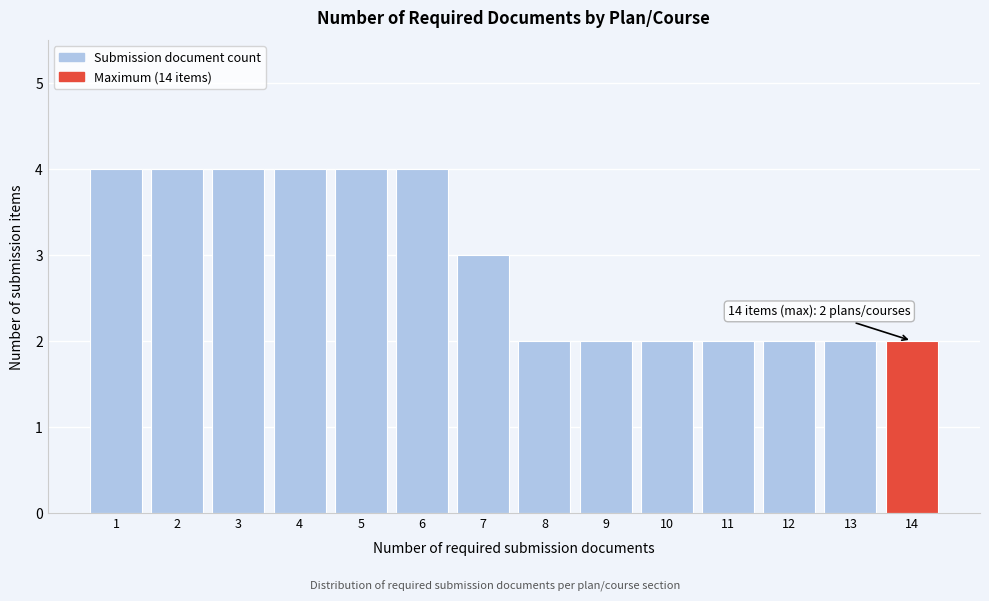

Reading left to right, what are all the values shown in this chart?

4	4	4	4	4	4	3	2	2	2	2	2	2	2